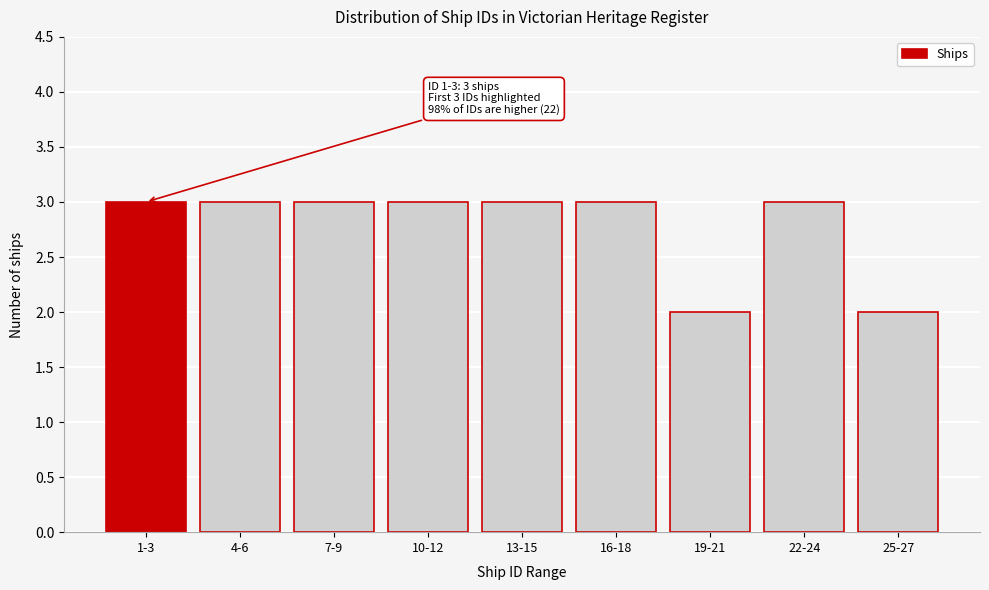

Reading left to right, transcribe all the data shown in this chart.

3	3	3	3	3	3	2	3	2